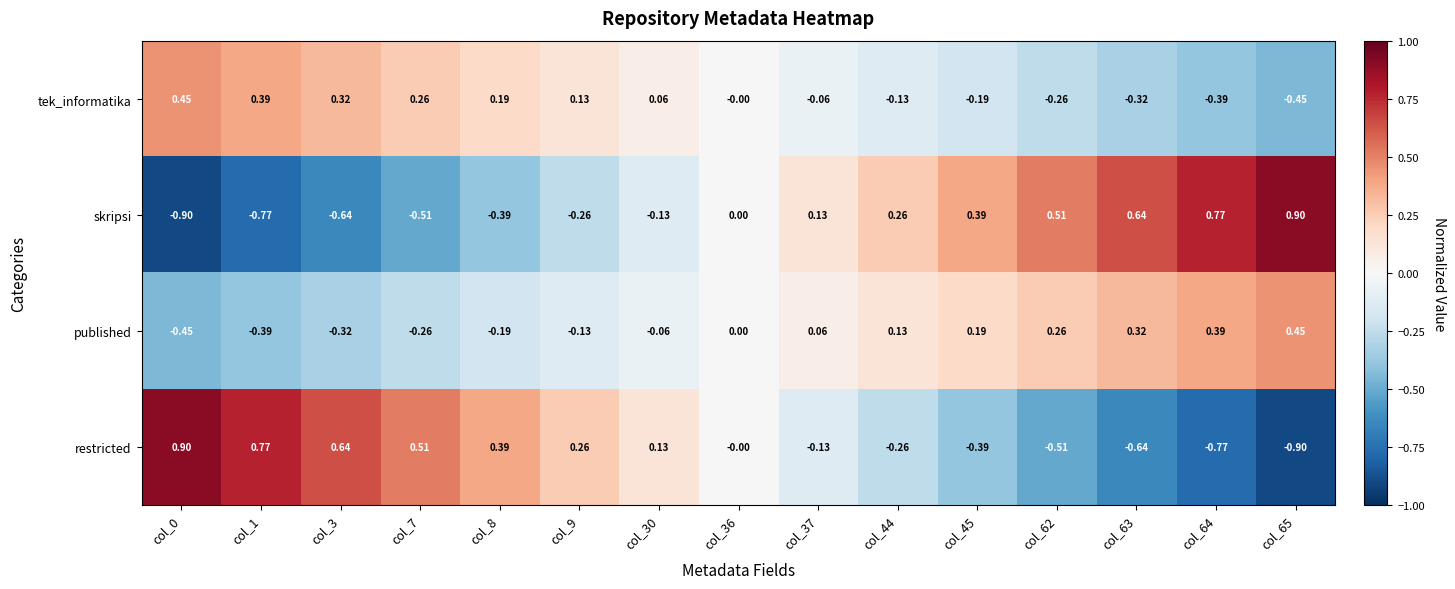

Count the number of data series in this chart.

4